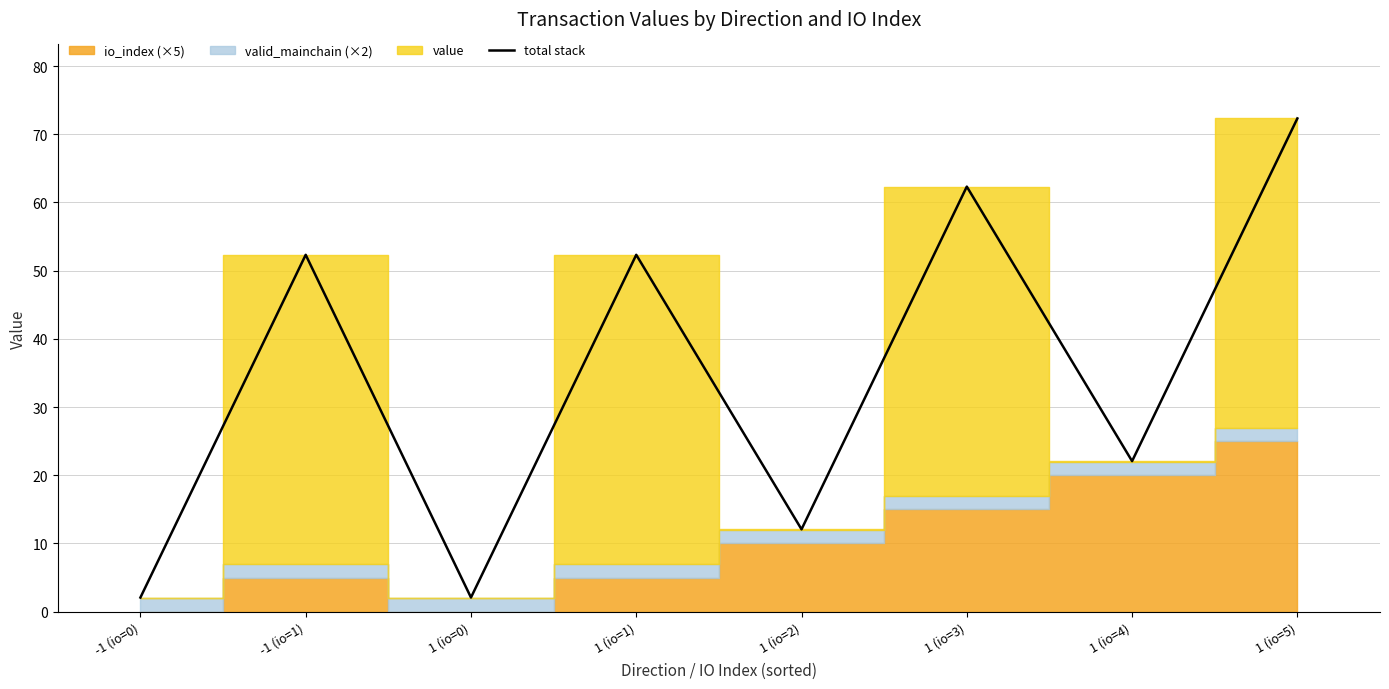

How many interior local valleys (lower than both neighbors) does the data have?

3